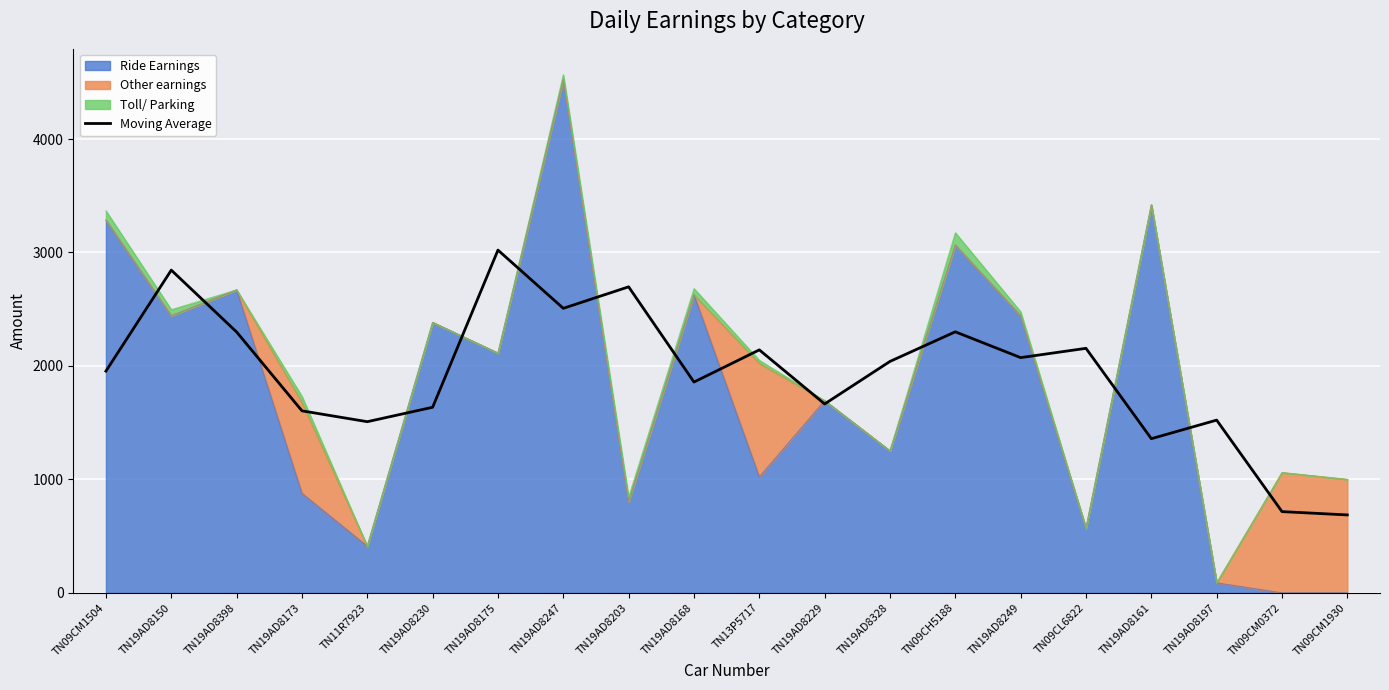

Does the chart display data point markers on the line(s)?

No